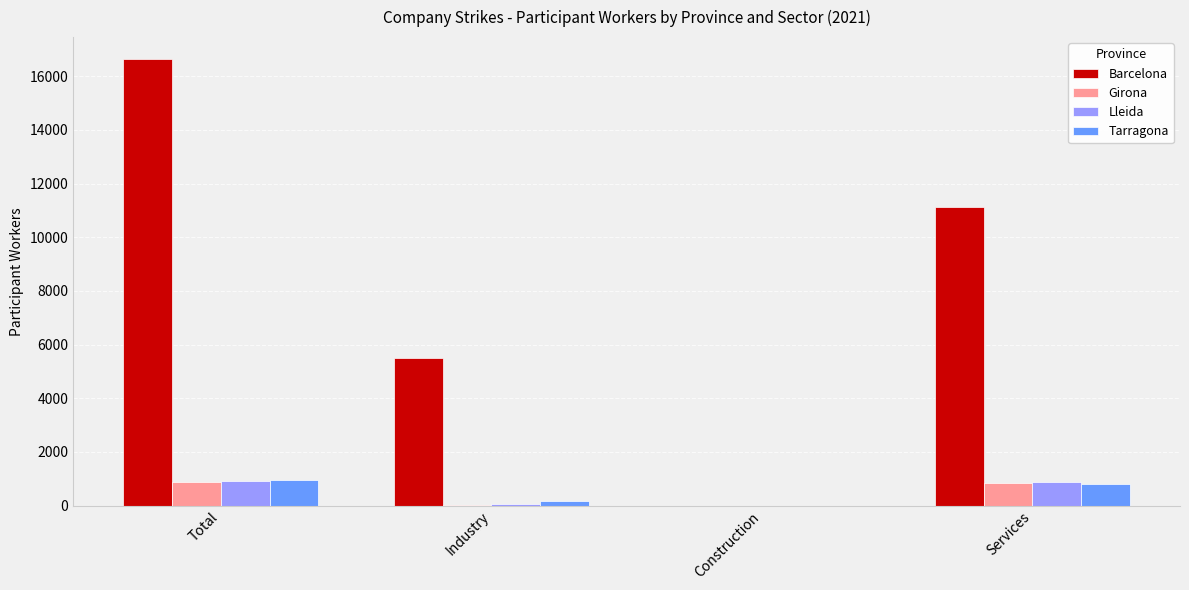

Which series changed the most between Total and Services?

Barcelona